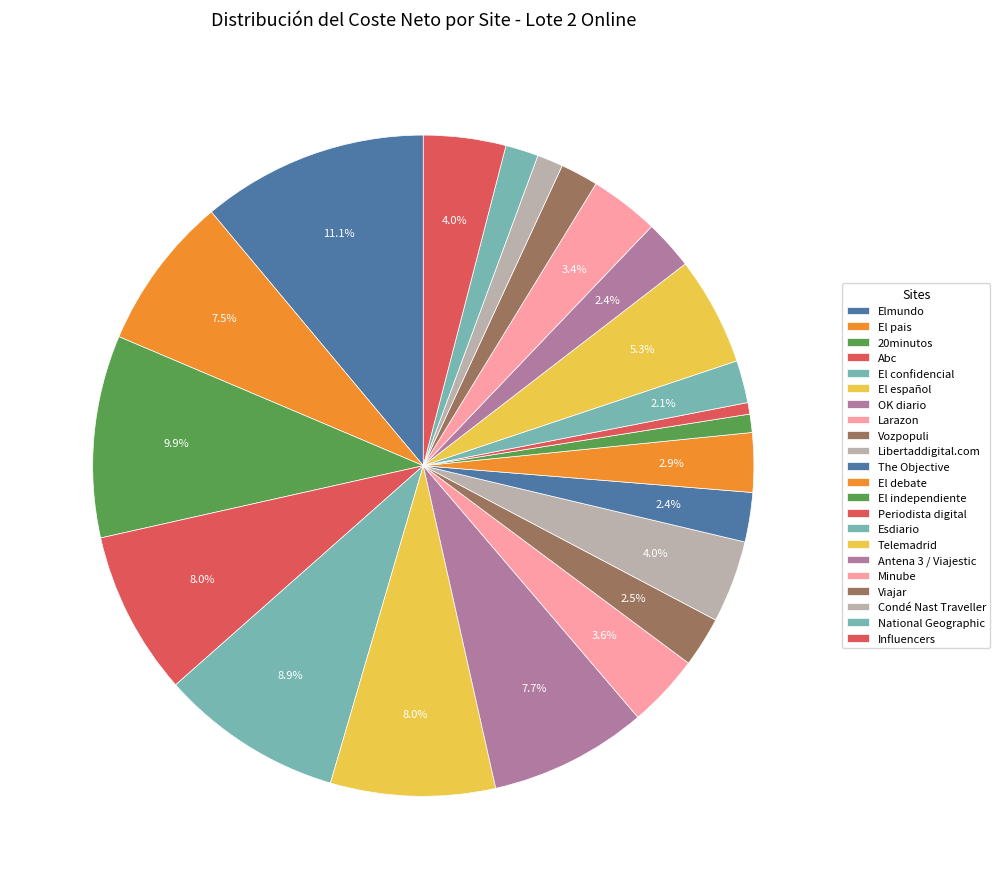

Is there any slice that represents more than half of the pie?

No